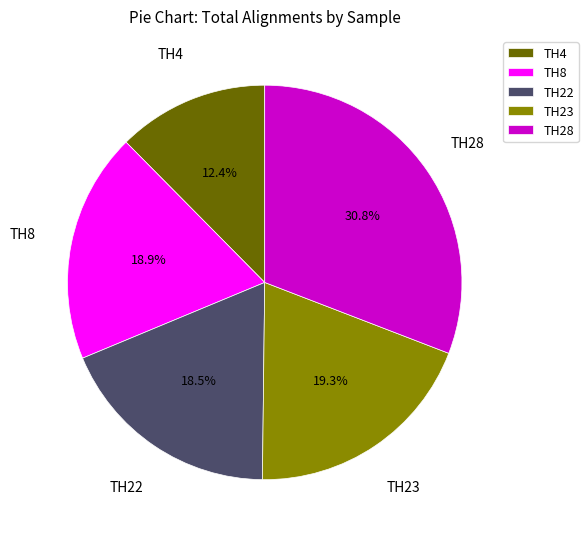

What percentage do TH8 and TH4 together represent?

31.3%